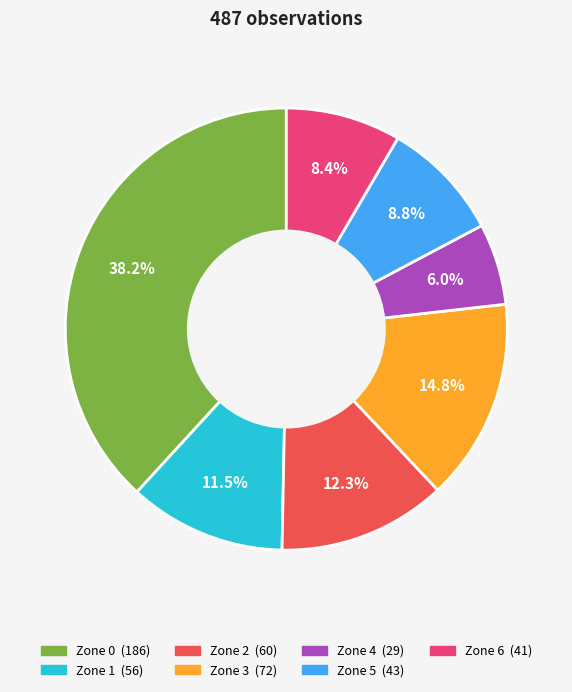

Is there a majority slice in this chart?

No